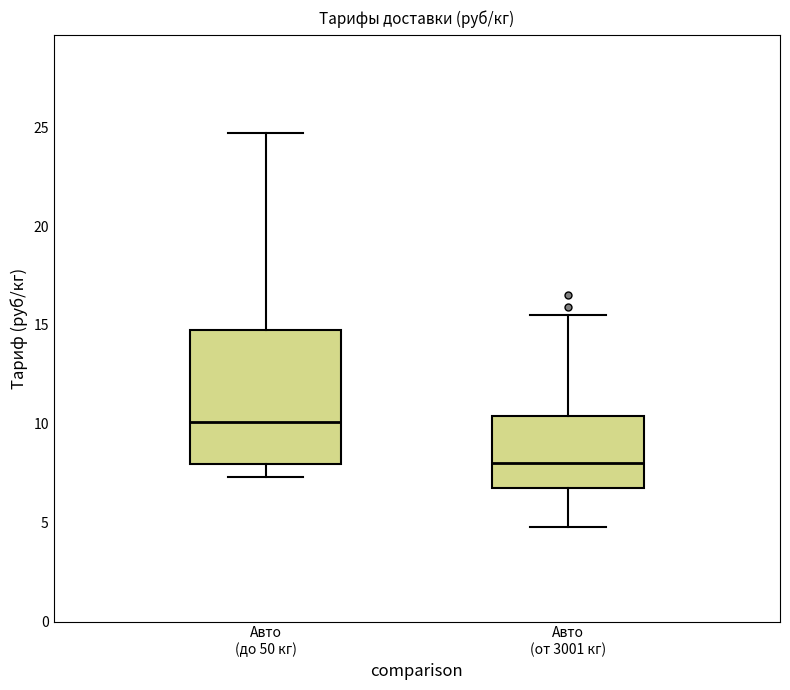

Which box is the tallest, from its lower edge to its upper edge?

Авто (до 50 кг)